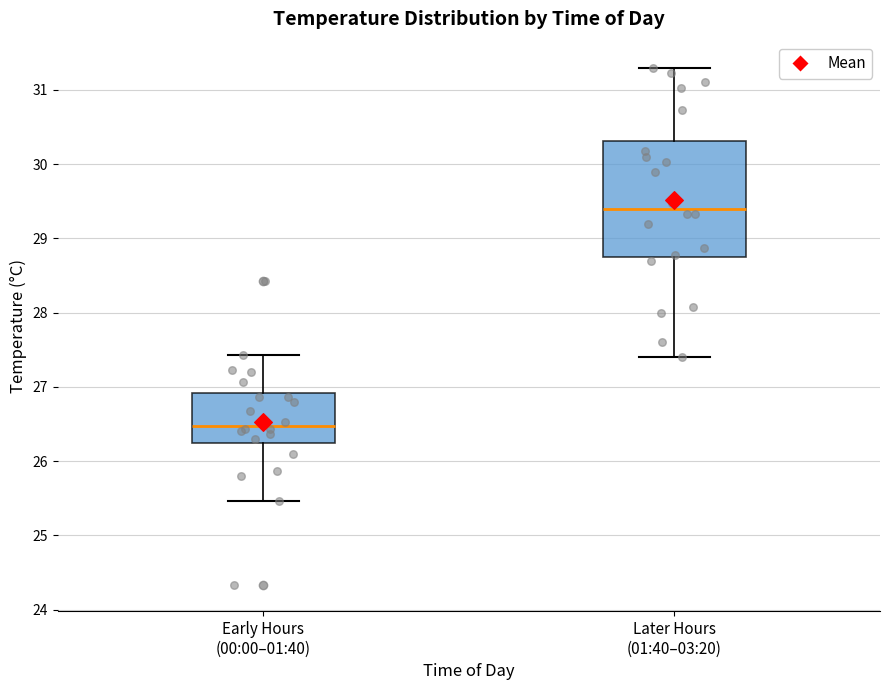

Reading left to right, transcribe this box plot: for each box, give where its median line is, the range the box spans, and where its two whiskers end, as read against the y-axis. The values are not printed on the chart, so give them approximately, as read against the axis.

Early Hours (00:00–01:40): median 26.5, box 26.3 to 26.9, whiskers 25.5 to 27.4
Later Hours (01:40–03:20): median 29.4, box 28.8 to 30.3, whiskers 27.4 to 31.3